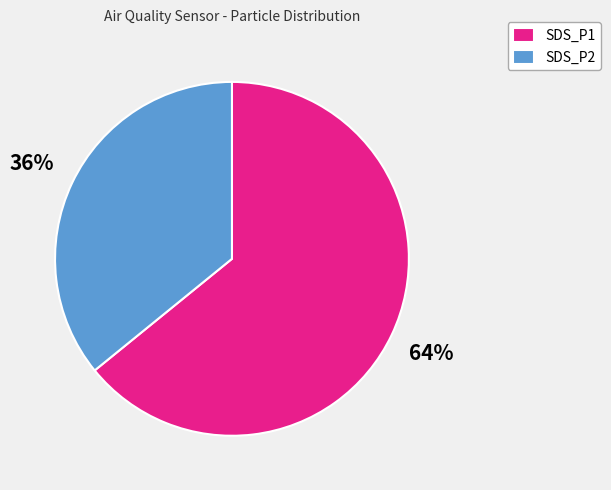

To the nearest percent, what percentage of the pie is SDS_P2?

36%